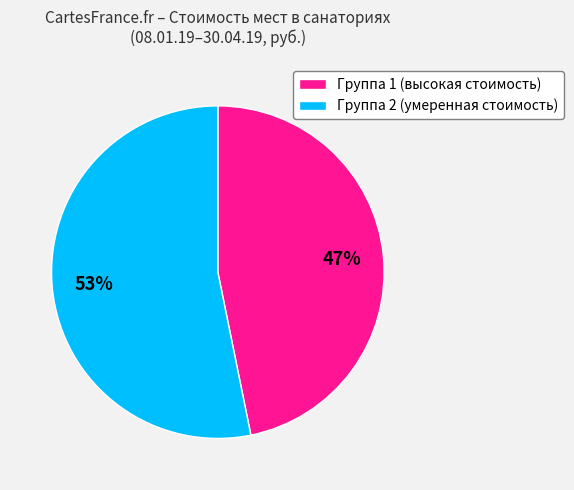

Is Группа 2 (умеренная стоимость) the majority of the pie?

Yes